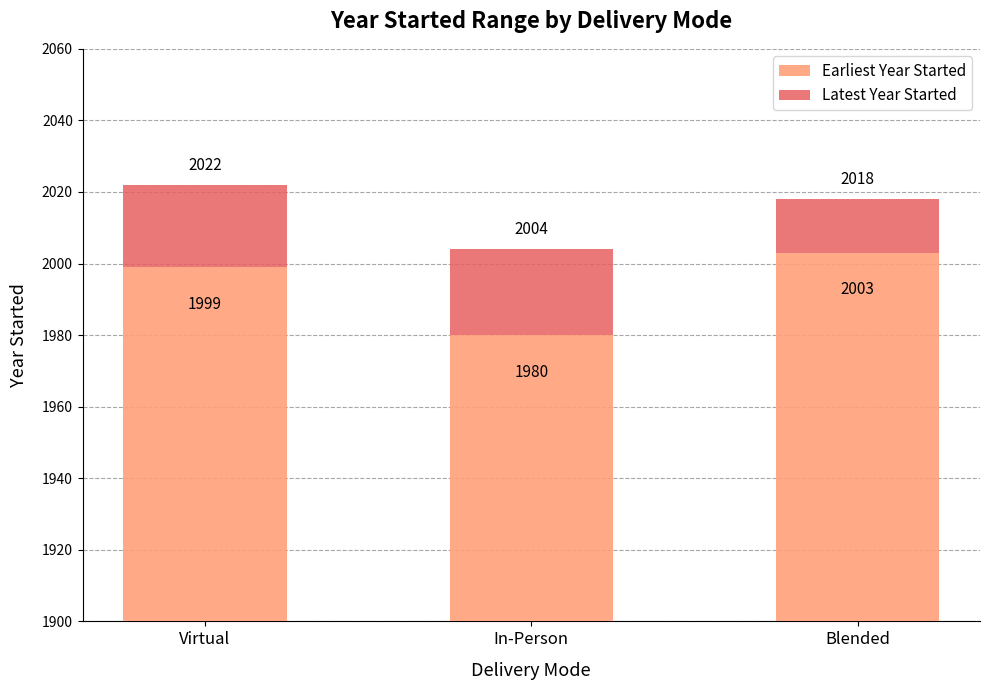

What is the highest value of the Earliest Year Started series?

2003